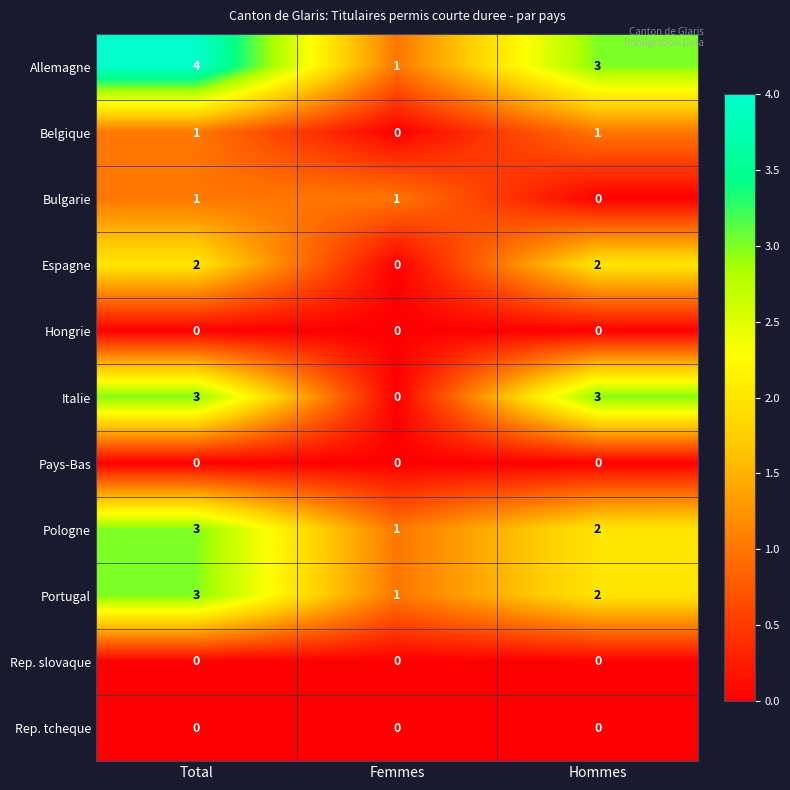

What is the difference between the highest and lowest values at Femmes?

1